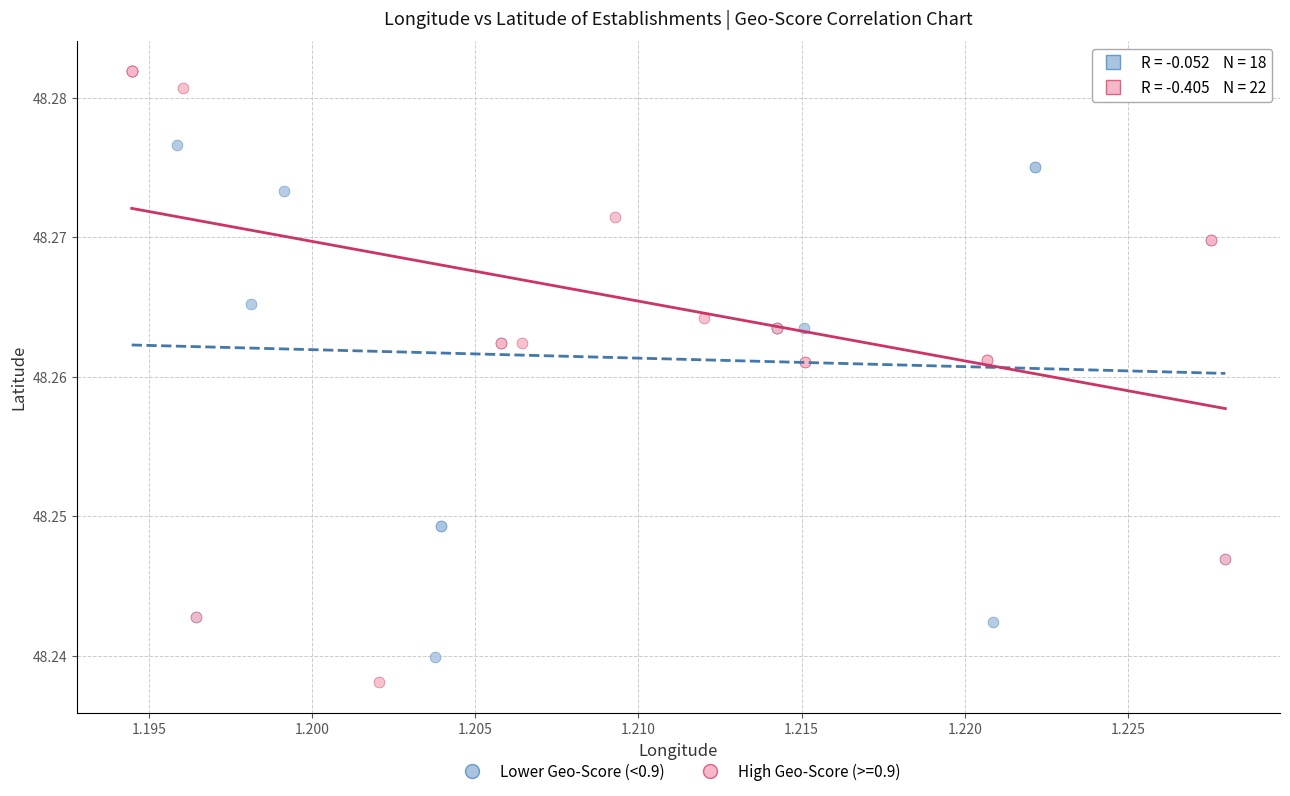

Which series has the widest spread of Y values?

High Geo-Score (>=0.9)